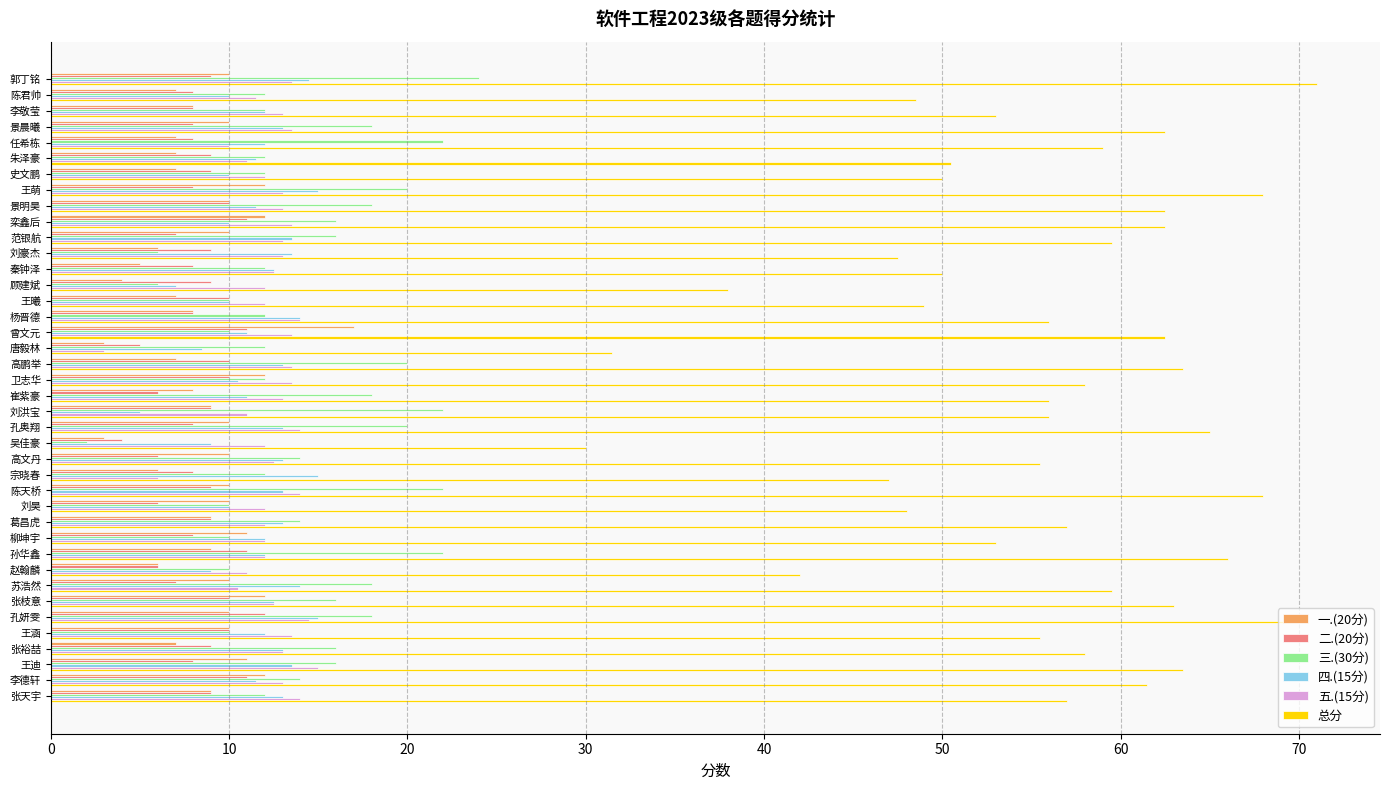

Which series has the largest total across all categories?

总分